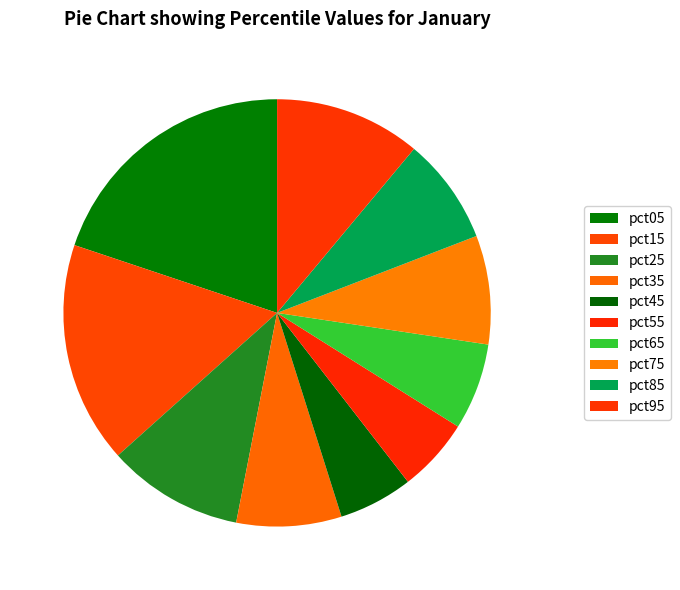

What percentage is the pct75 slice, to the nearest percent?

8%